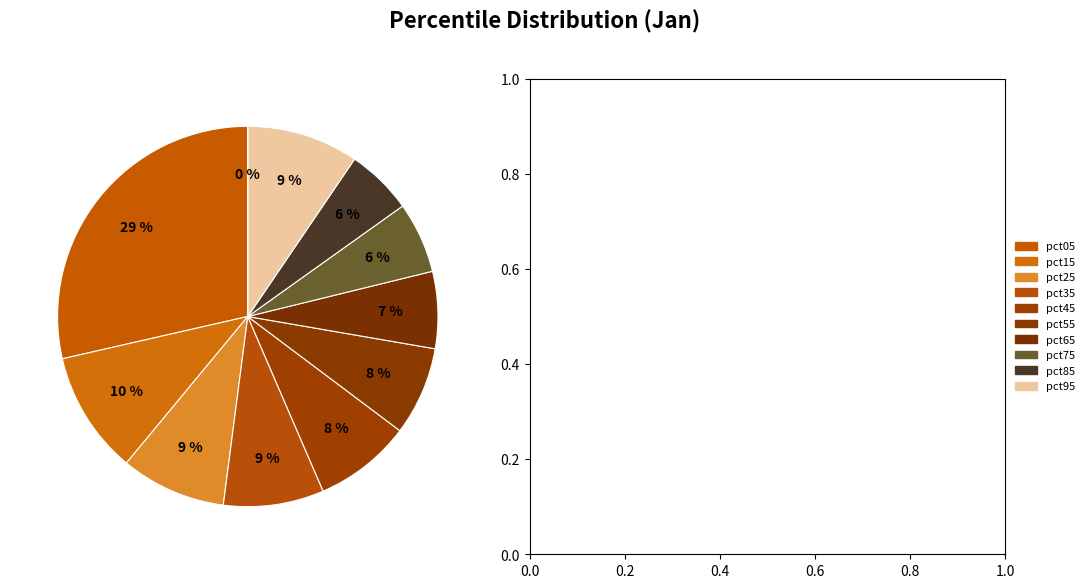

To the nearest percent, what is the average slice percentage?

10%